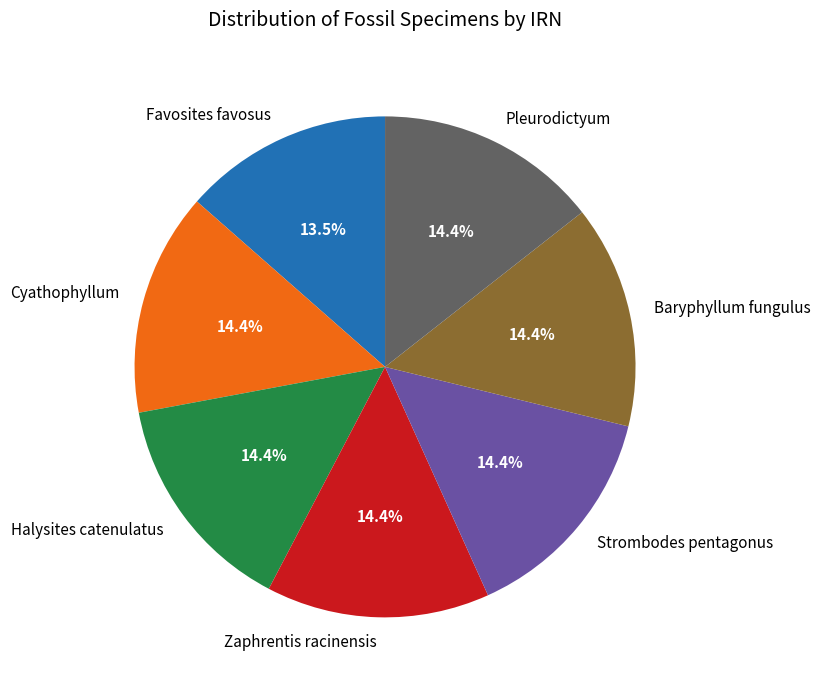

Which slice is the smallest?

Favosites favosus